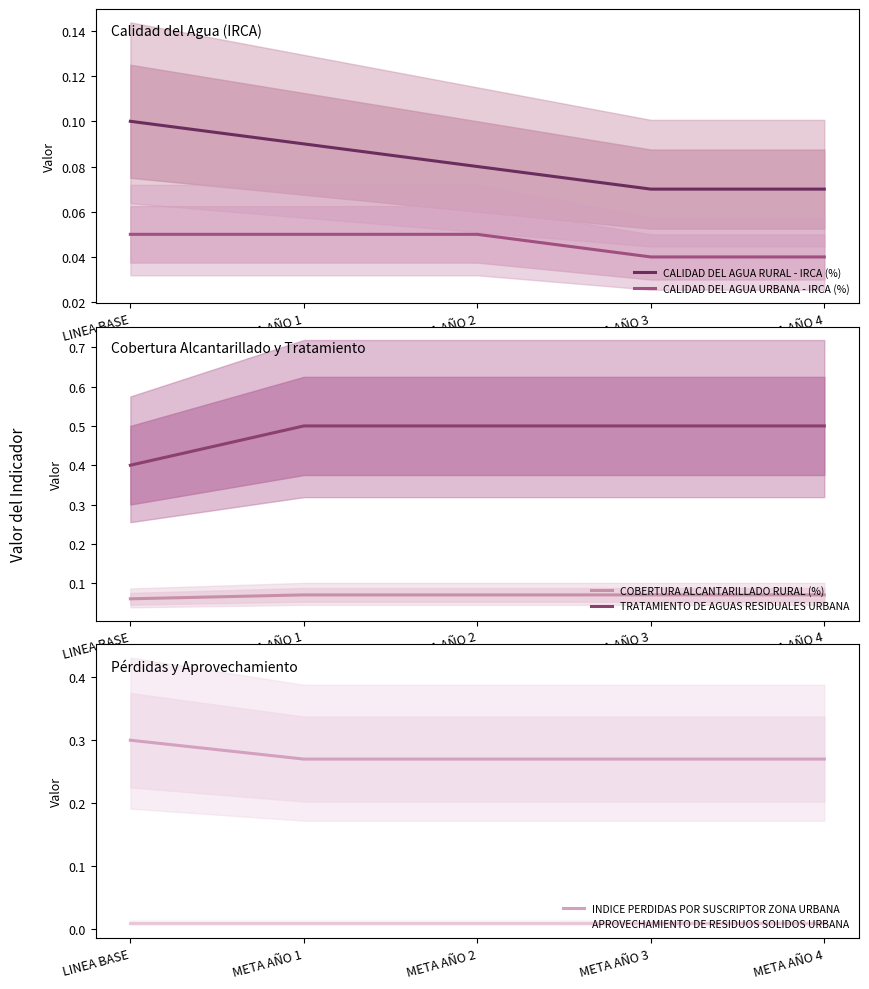

List the series in order of their peak value, highest first.

TRATAMIENTO DE AGUAS RESIDUALES URBANA, INDICE PERDIDAS POR SUSCRIPTOR ZONA URBANA, CALIDAD DEL AGUA RURAL - IRCA (%), COBERTURA ALCANTARILLADO RURAL (%), CALIDAD DEL AGUA URBANA - IRCA (%), APROVECHAMIENTO DE RESIDUOS SOLIDOS URBANA